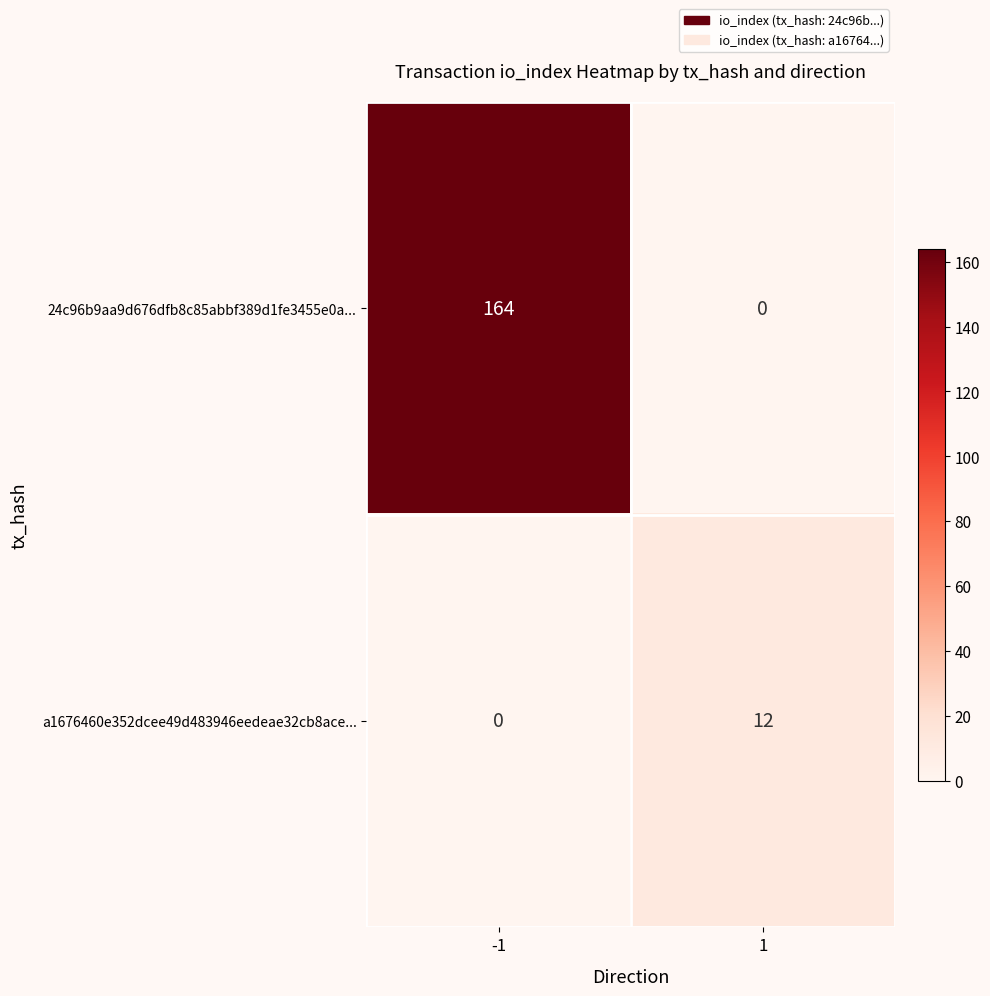

What is the greatest value displayed?

164